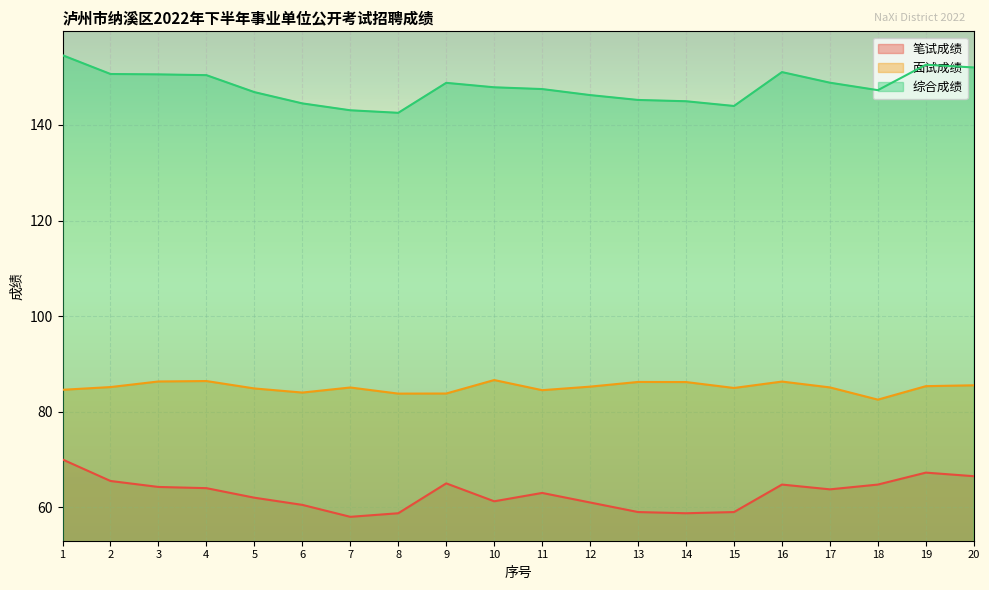

Where is 面试成绩 nearest to the value 84?

6